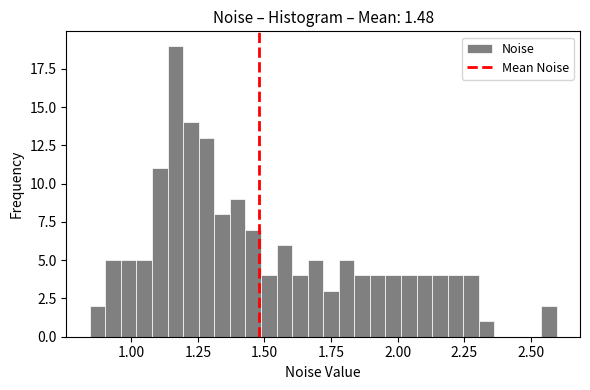

Around what value on the x-axis is the tallest bar? Give the approximate position of its centre, as read against the axis.

1.15